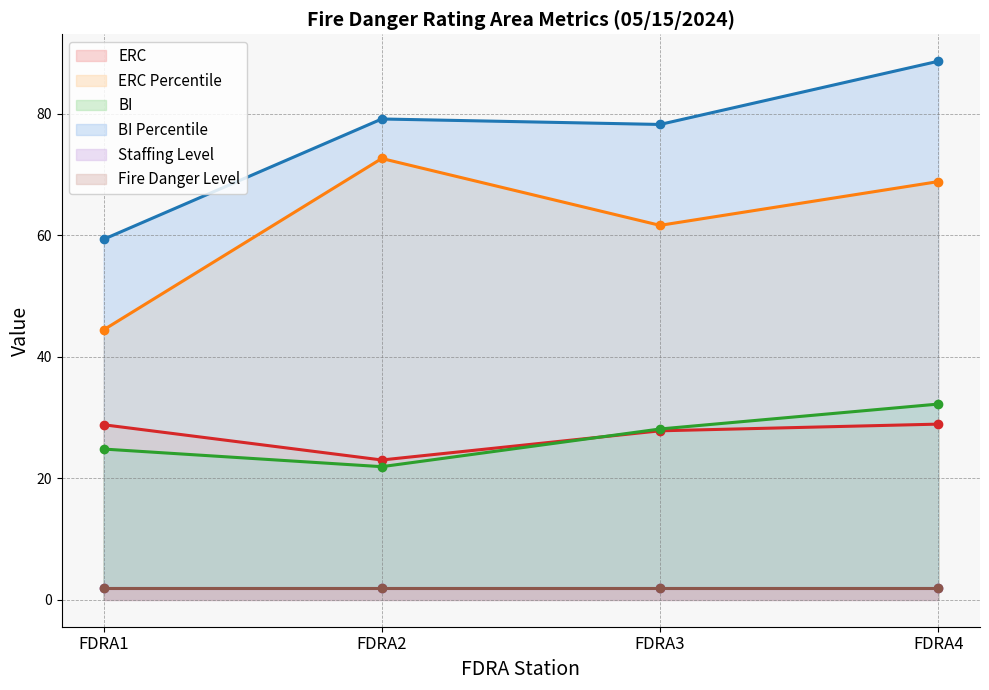

Where does the ERC Percentile series first go above 68?

FDRA2